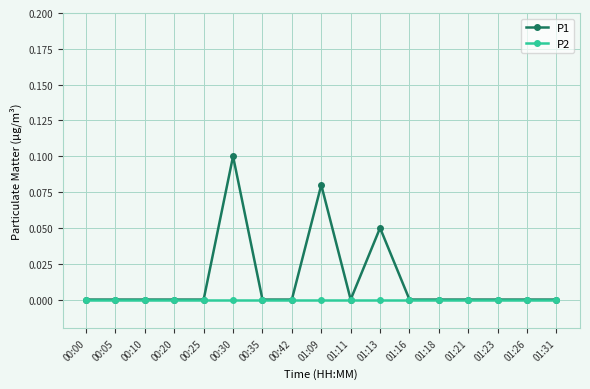

Count the P1 values in the range 0 to 1.

17